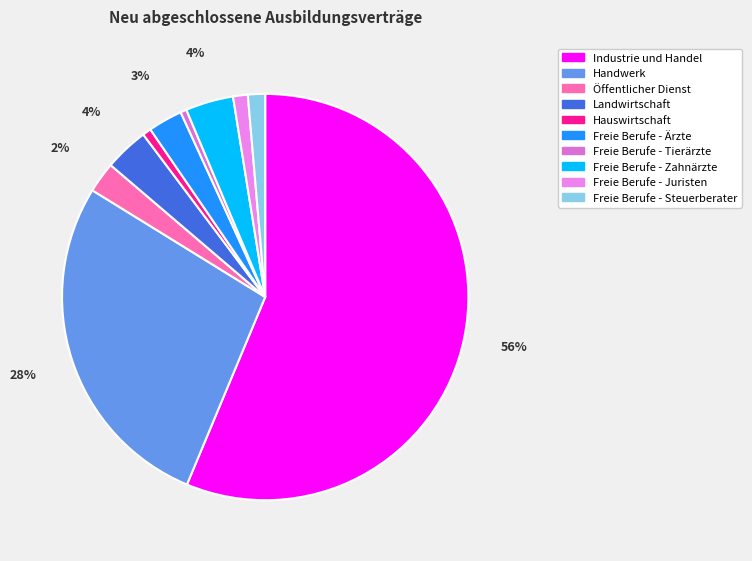

Which has a higher value, Freie Berufe - Zahnärzte or Hauswirtschaft?

Freie Berufe - Zahnärzte